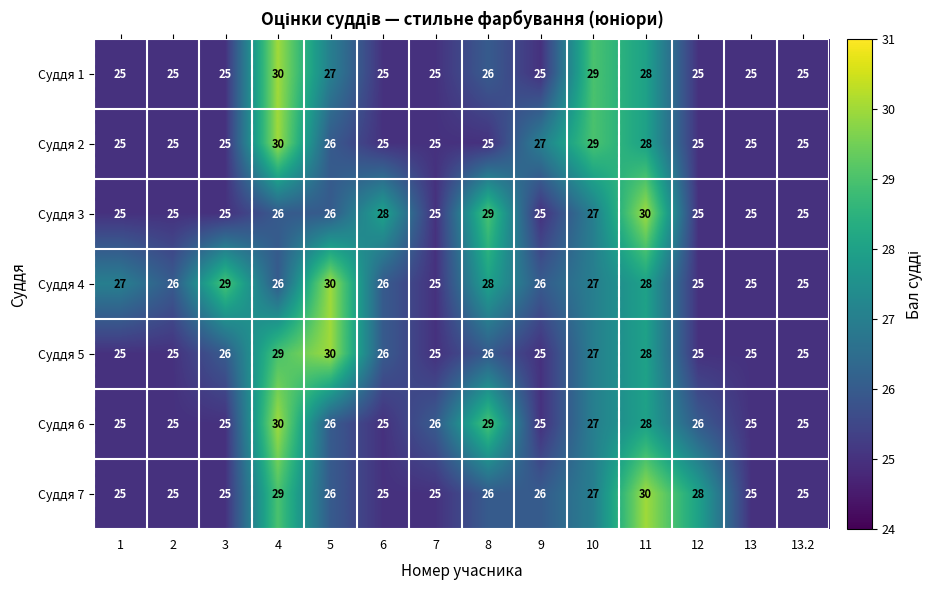

What is the difference between the maximum and minimum values in the Суддя 5 series?

5